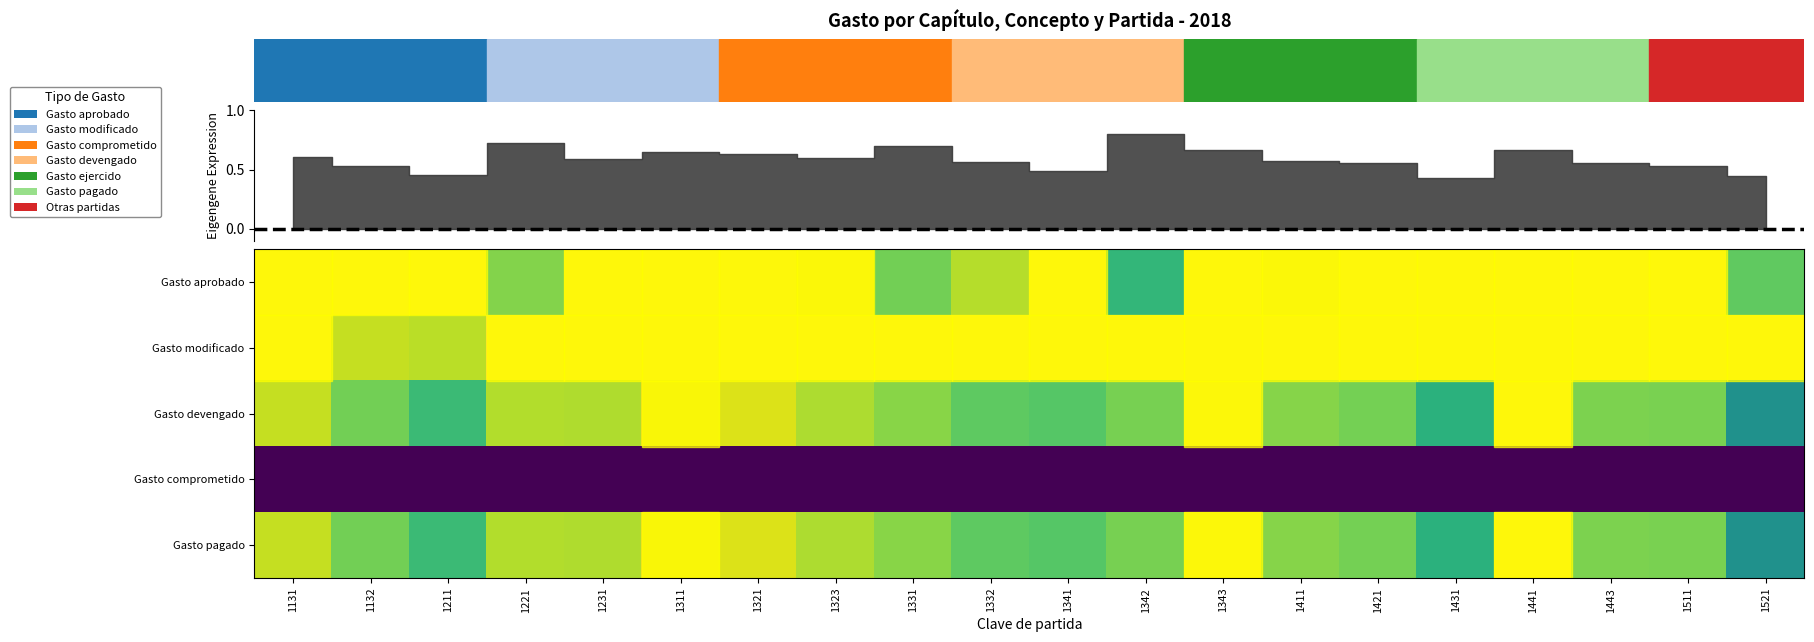

At how many categories does at least one series exceed 0?

20